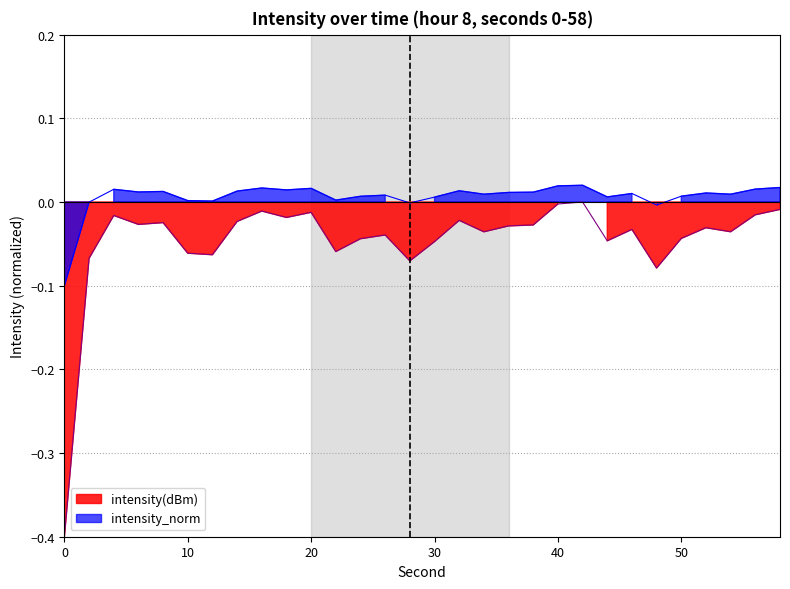

Reading left to right, list all the values displayed in this chart.

-0.4	-0.1	-0.0	-0.0	-0.0	-0.1	-0.1	-0.0	-0.0	-0.0	-0.0	-0.1	-0.0	-0.0	-0.1	-0.0	-0.0	-0.0	-0.0	-0.0	-0.0	0.0	-0.0	-0.0	-0.1	-0.0	-0.0	-0.0	-0.0	-0.0